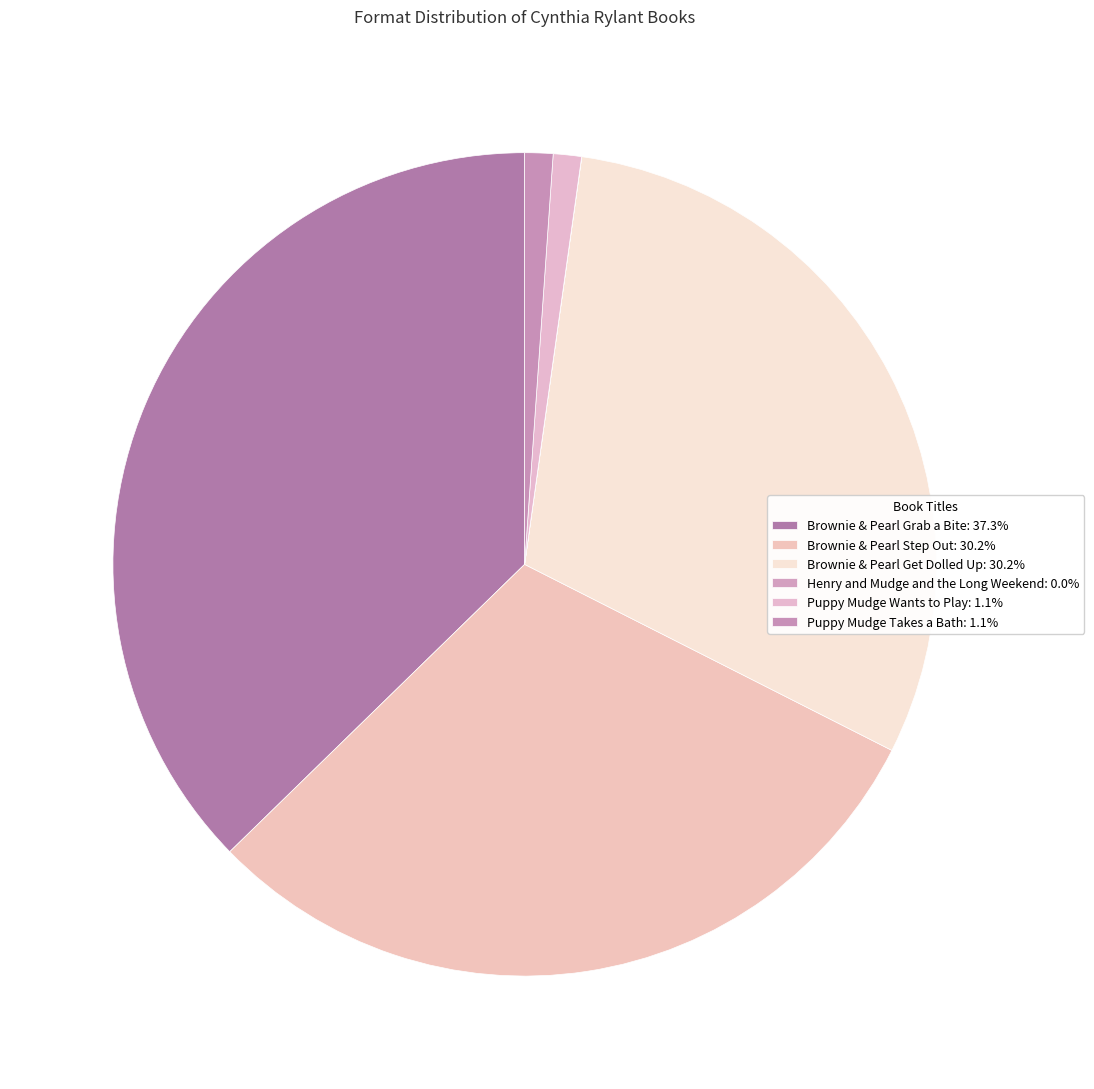

Combined, what portion of the pie is Brownie & Pearl Grab a Bite and Henry and Mudge and the Long Weekend?

37.3%